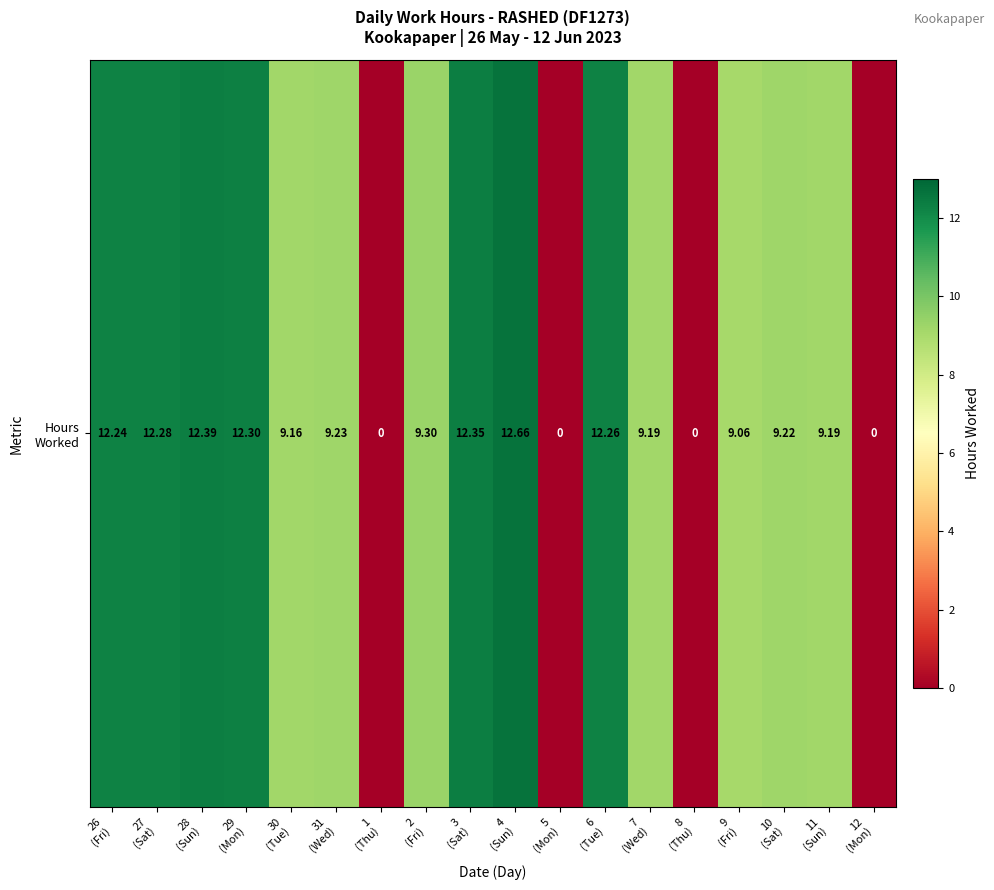

Which label corresponds to the largest value in the chart?

4
(Sun)